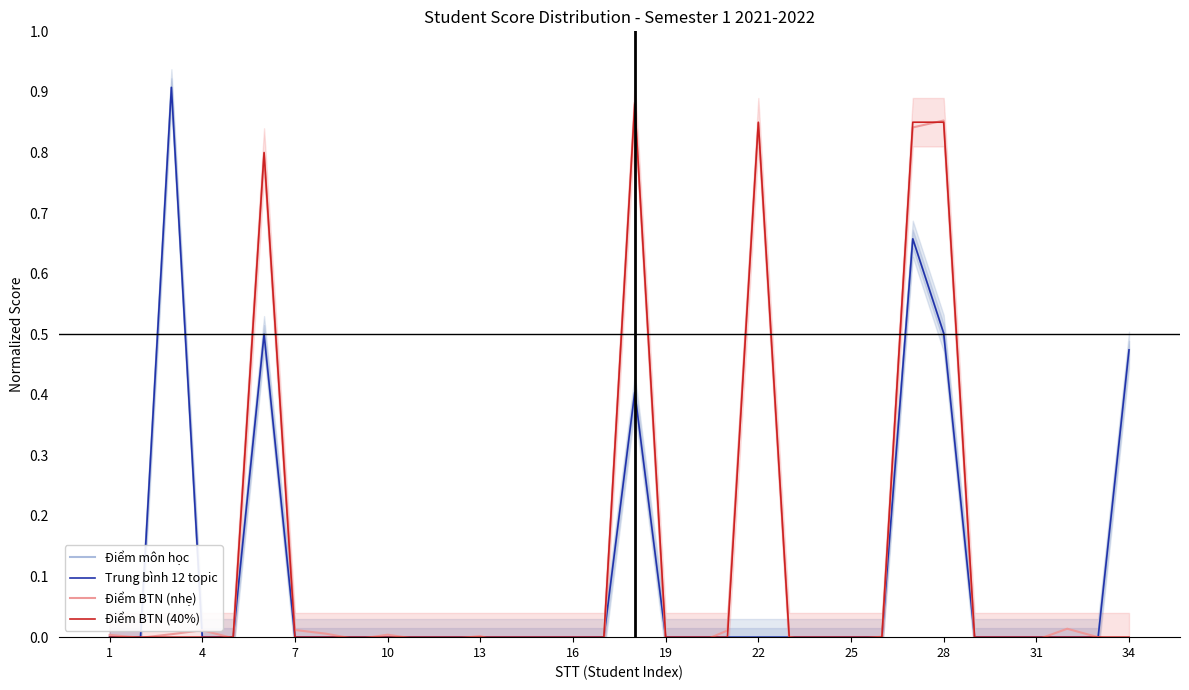

What are all the series names shown in the legend?

Điểm môn học, Trung bình 12 topic, Điểm BTN (nhẹ), Điểm BTN (40%)